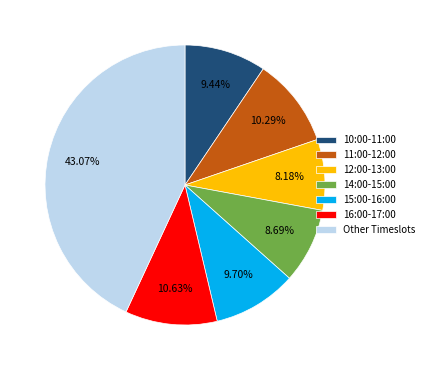

Between Other Timeslots and 14:00-15:00, which is larger?

Other Timeslots